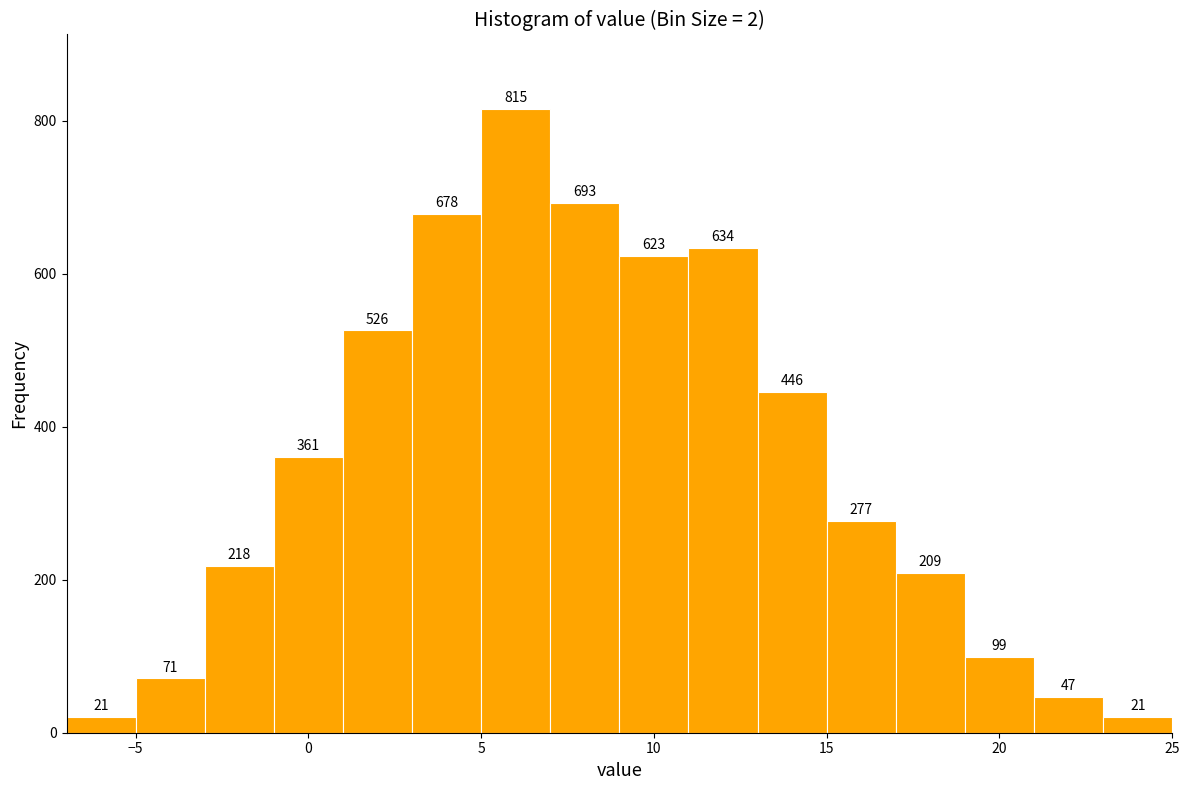

Which range on the x-axis has the tallest bar?

5 to 7